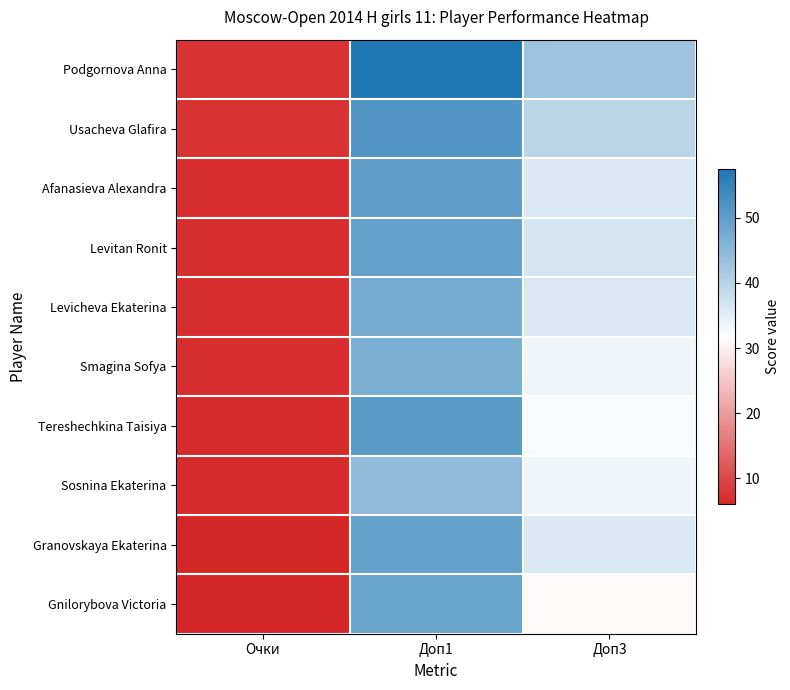

Rank the series by their maximum value, from highest to lowest.

Podgornova Anna, Usacheva Glafira, Tereshechkina Taisiya, Afanasieva Alexandra, Levitan Ronit, Granovskaya Ekaterina, Gnilorybova Victoria, Levicheva Ekaterina, Smagina Sofya, Sosnina Ekaterina